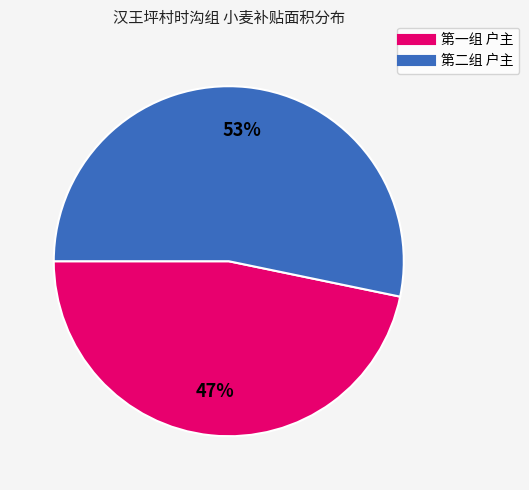

To the nearest percent, what is the difference between the largest and smallest slice percentages?

6%